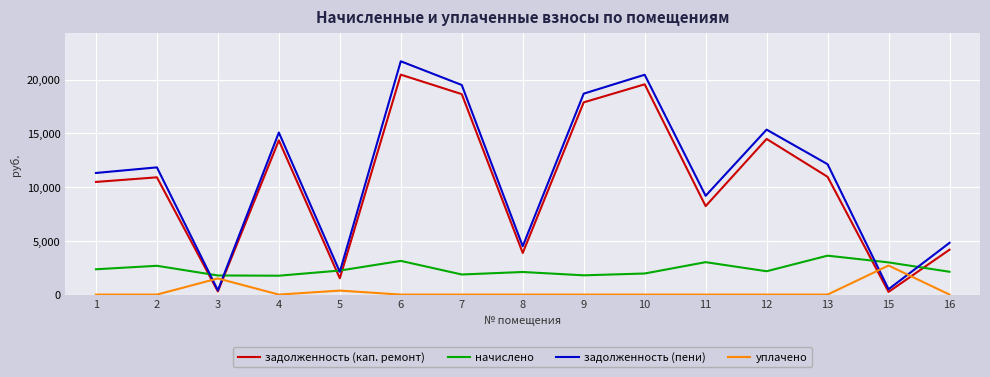

Where is задолженность (пени) nearest to the value 11049?

1